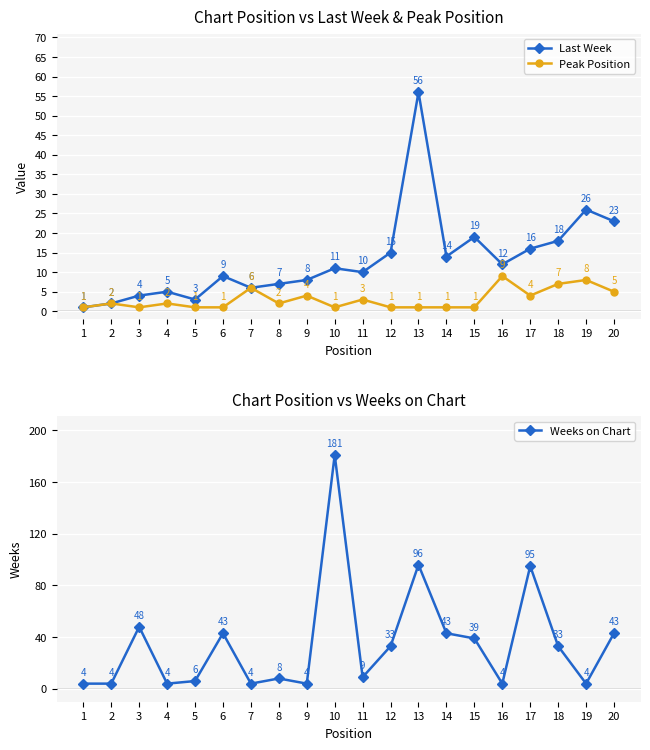

List the series in order of their overall mean, highest first.

Weeks on Chart, Last Week, Peak Position